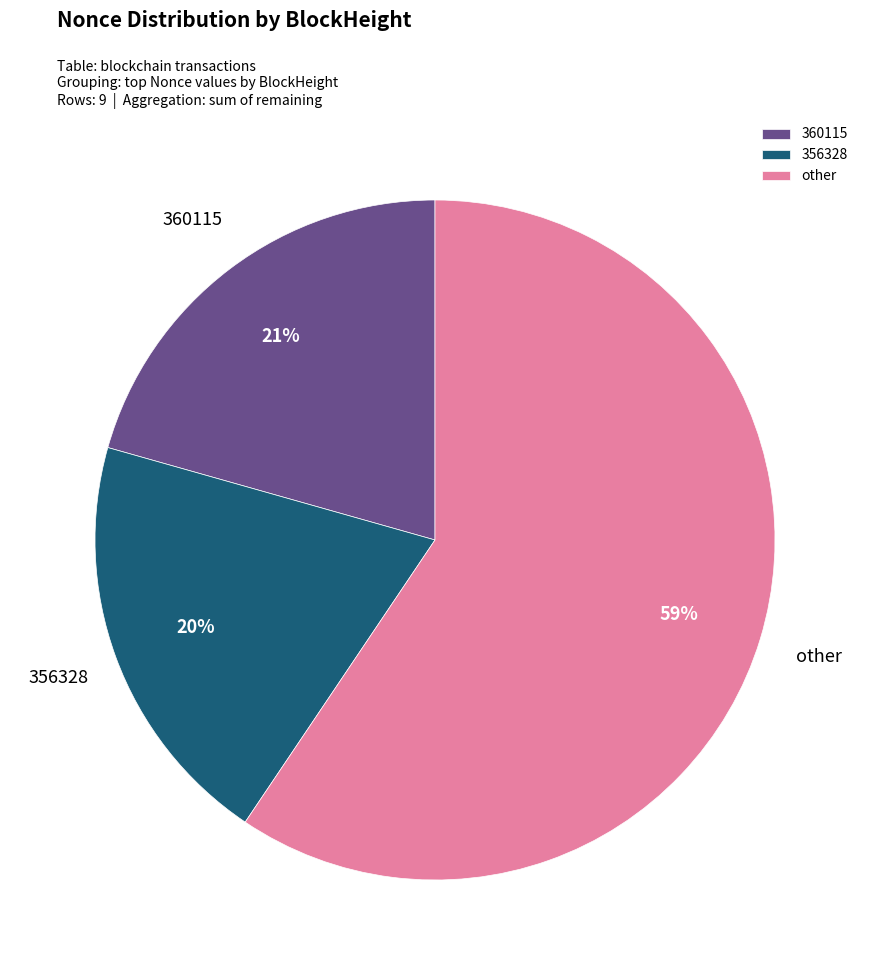

Between 356328 and other, which is larger?

other